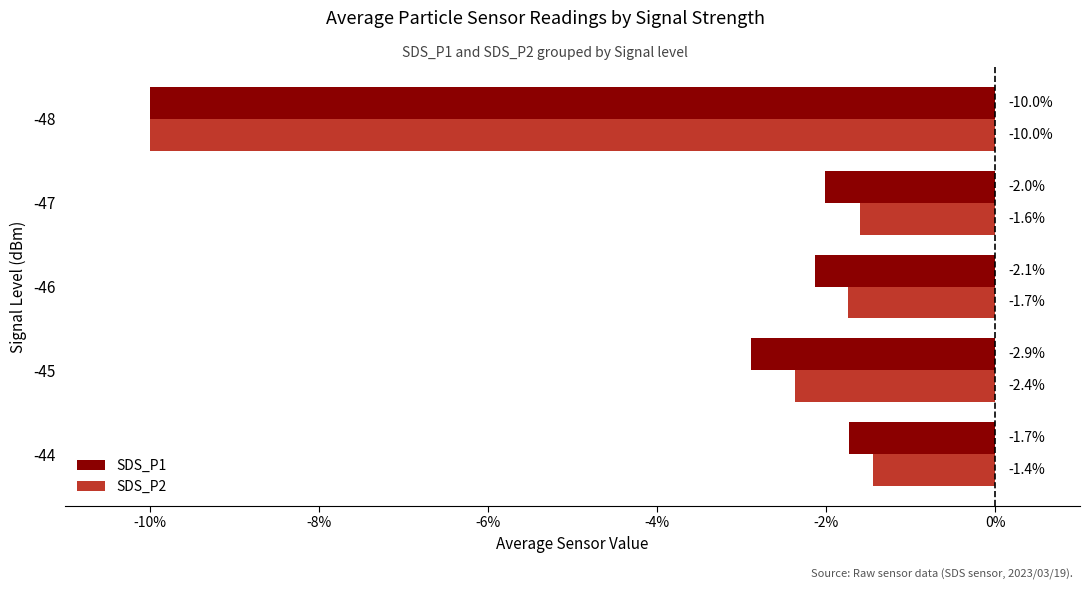

What is the maximum value for SDS_P2?

-1.4